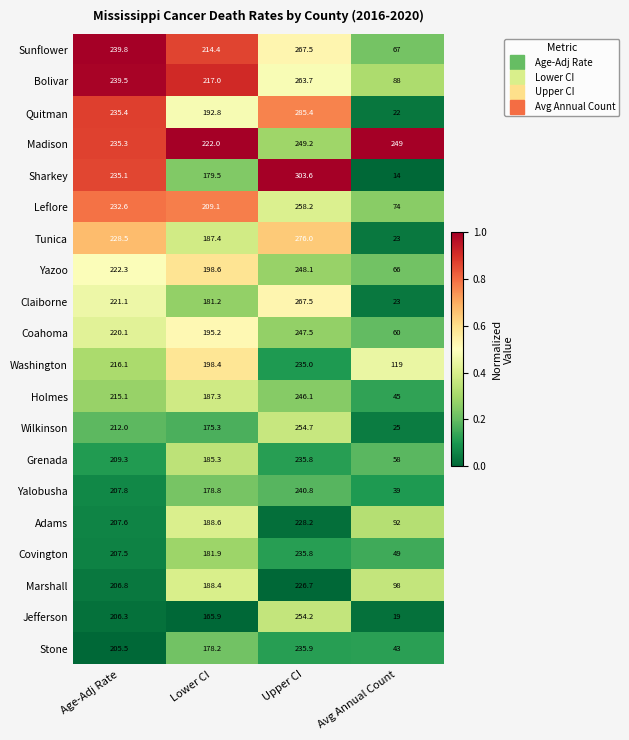

What is the difference between the second highest and minimum values in the Quitman series?

213.4